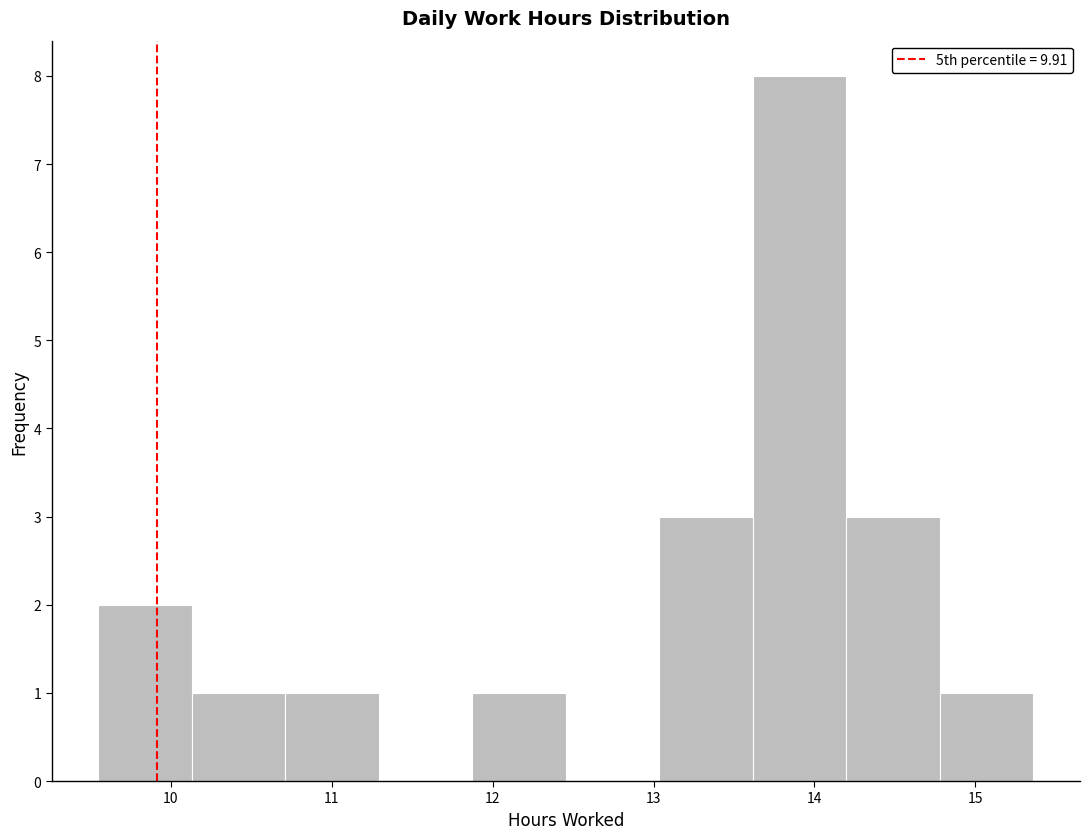

How tall is the bar that spans 10.7 to 11.3 on the x-axis? Neither the bar edges nor the heights are printed on the chart, so give them approximately, as read against the axes.

1